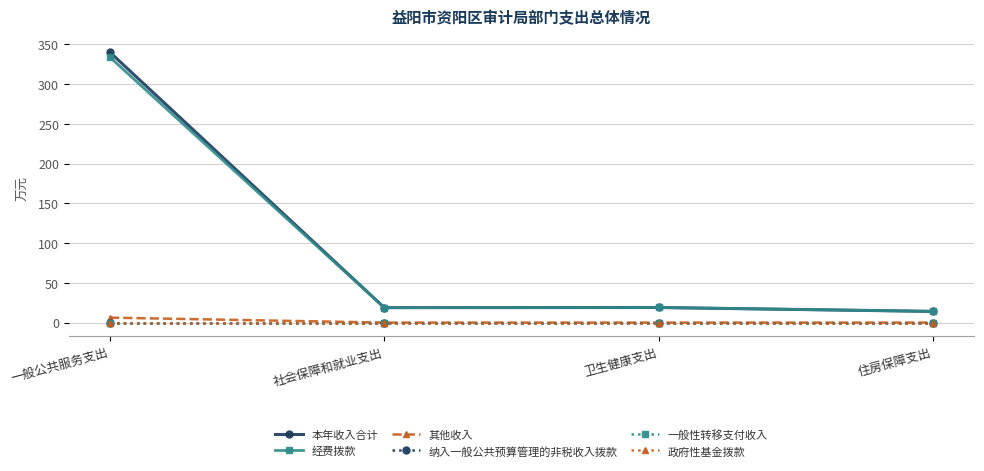

Is this an area chart (filled region under the line)?

No